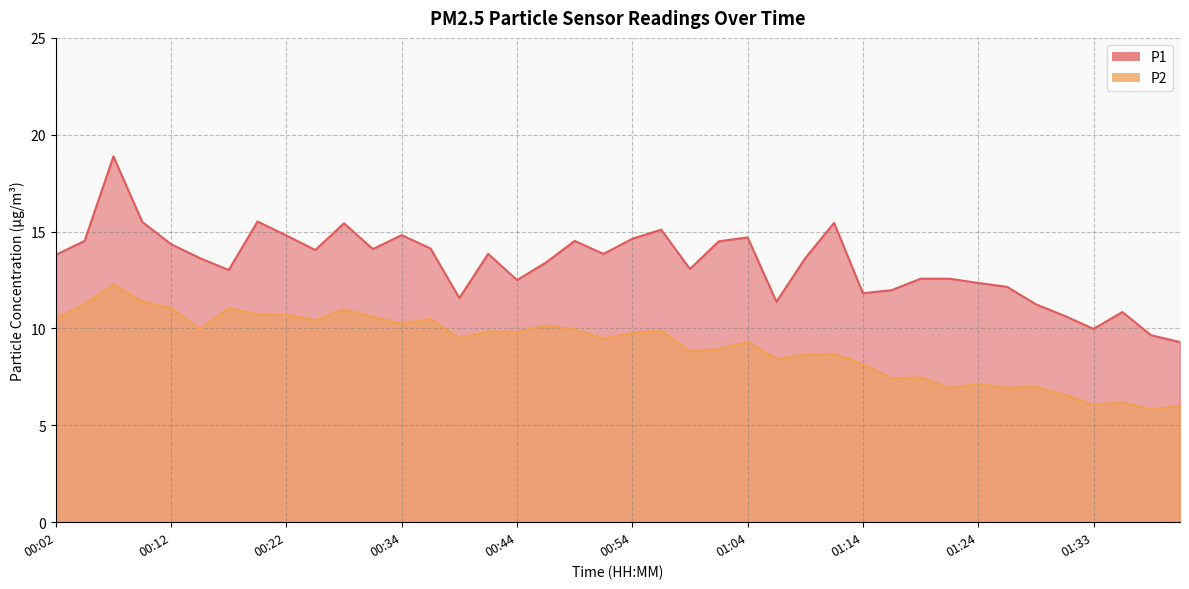

How many interior local valleys does the P2 series have?

13